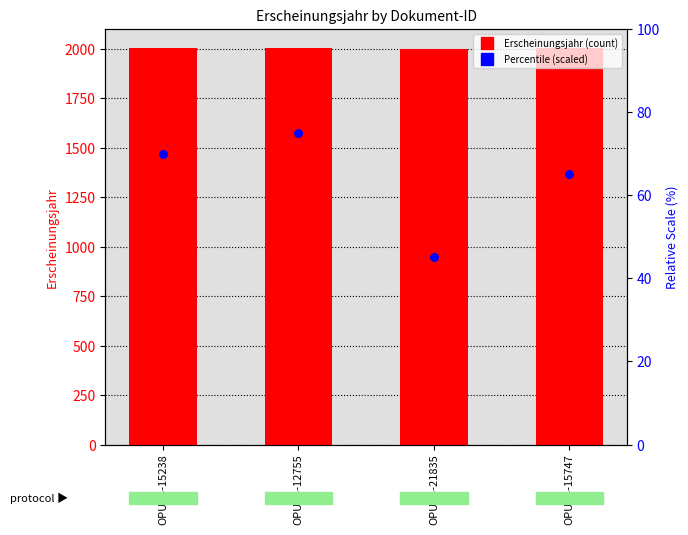

Which series has the widest spread of Y values?

Percentile (scaled)